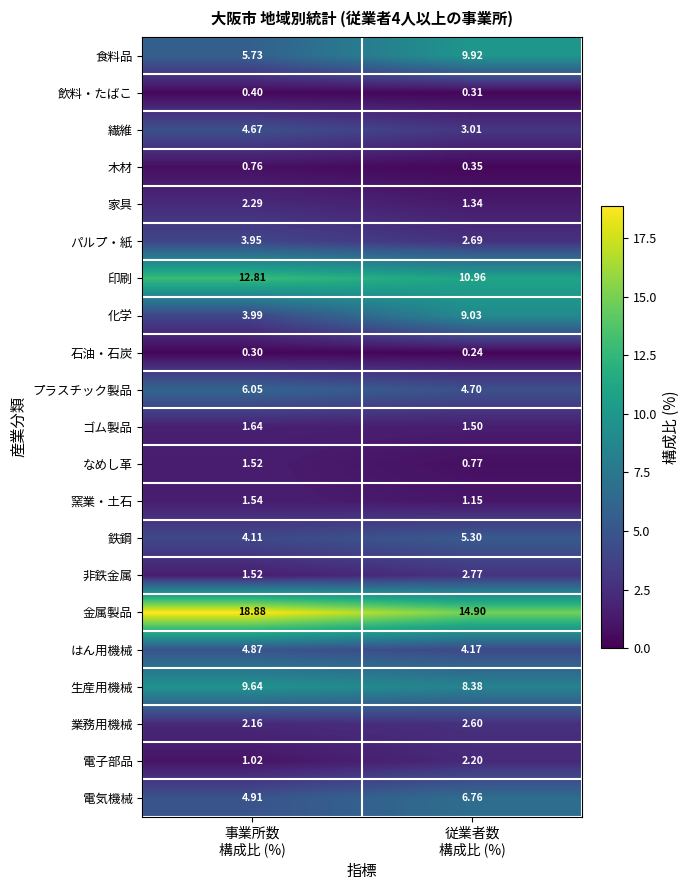

List the series in order of their peak value, lowest first.

石油・石炭, 飲料・たばこ, 木材, なめし革, 窯業・土石, ゴム製品, 電子部品, 家具, 業務用機械, 非鉄金属, パルプ・紙, 繊維, はん用機械, 鉄鋼, プラスチック製品, 電気機械, 化学, 生産用機械, 食料品, 印刷, 金属製品